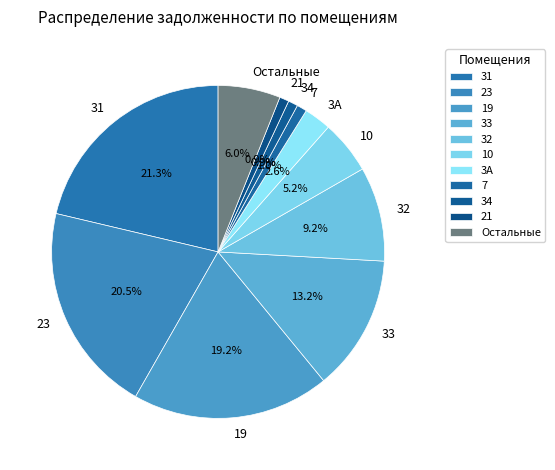

Is it true that 33 is 7% of the pie?

False